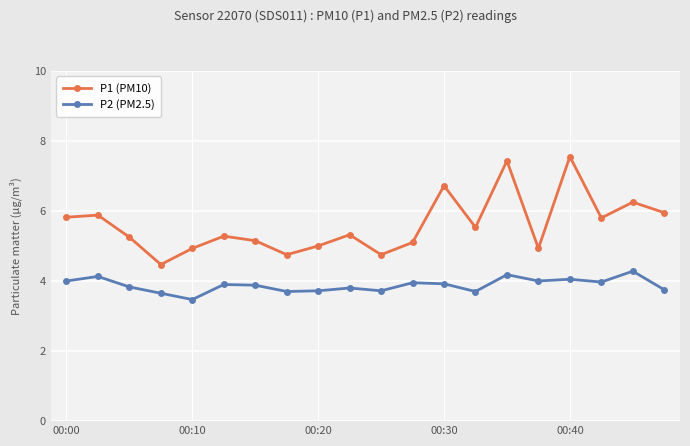

True or false: P1 (PM10) and P2 (PM2.5) intersect in this chart.

False